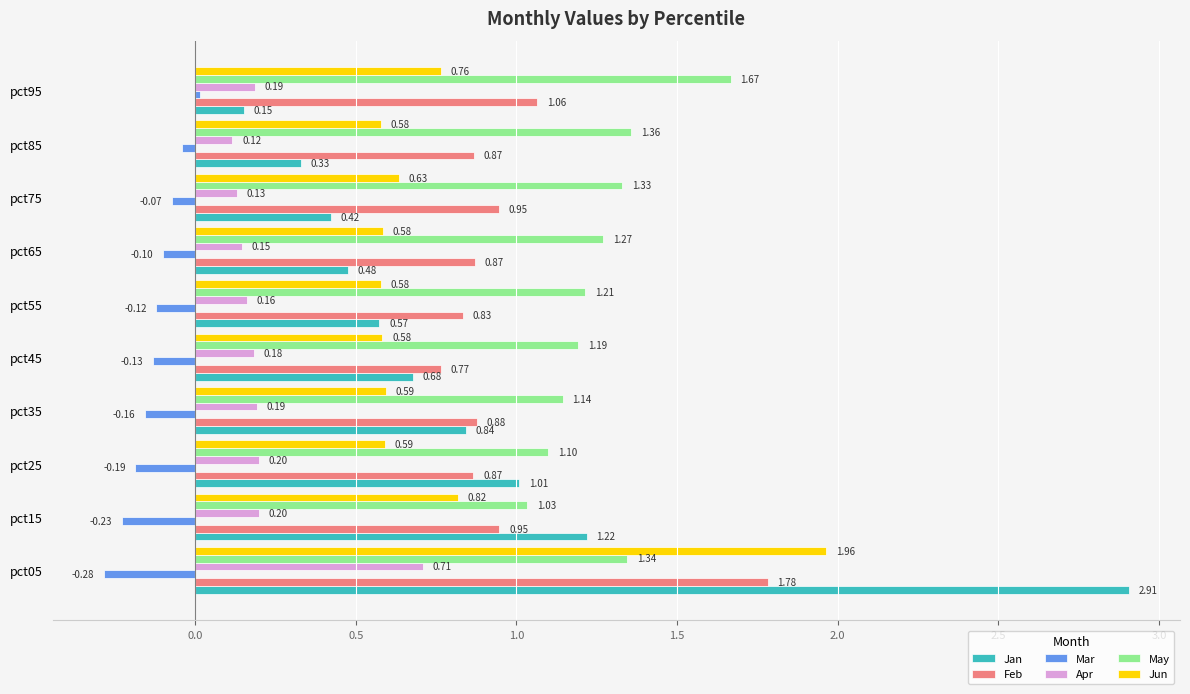

What is the total value across all series at pct75?

3.4